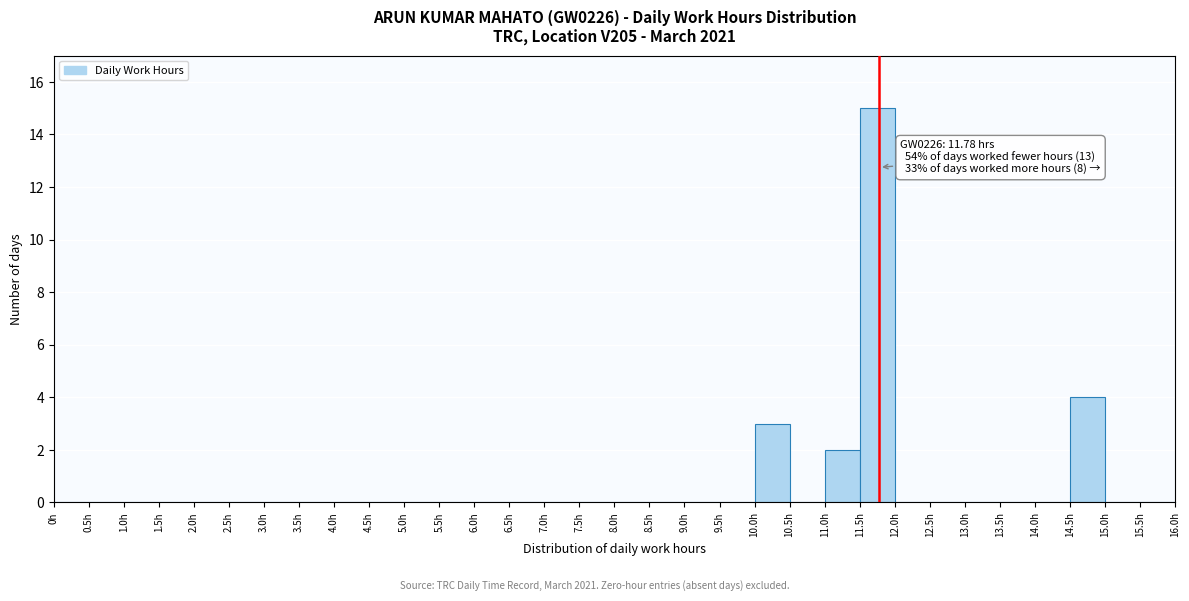

Which range on the x-axis has the tallest bar?

11.5 to 12.0